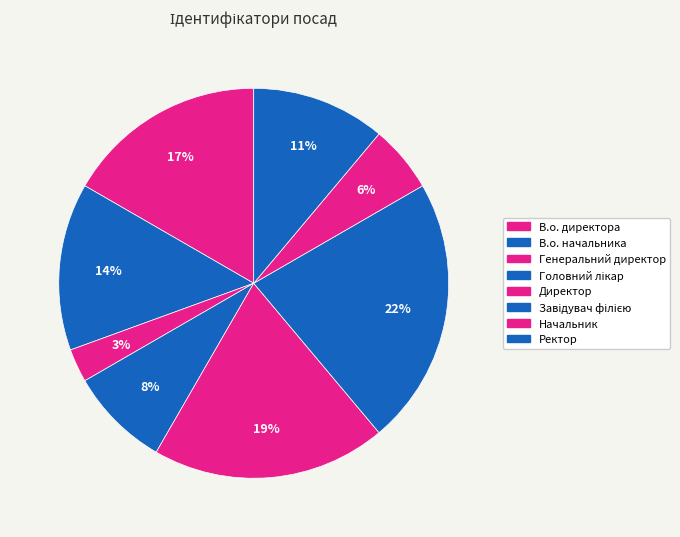

Between В.о. директора and Начальник, which is larger?

В.о. директора